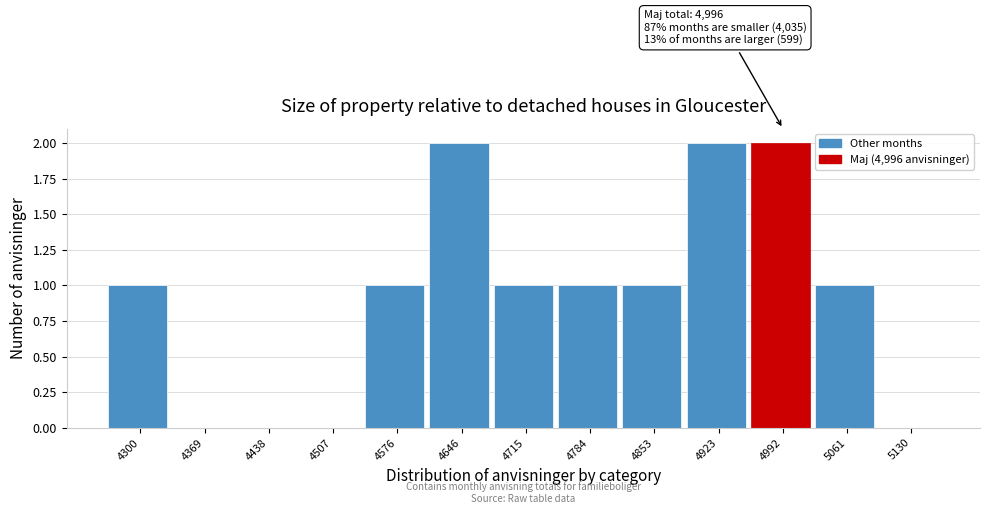

Reading left to right, list all the values displayed in this chart.

4300=1	4369=0	4438=0	4507=0	4576=1	4646=2	4715=1	4784=1	4853=1	4923=2	4992=2	5061=1	5130=0